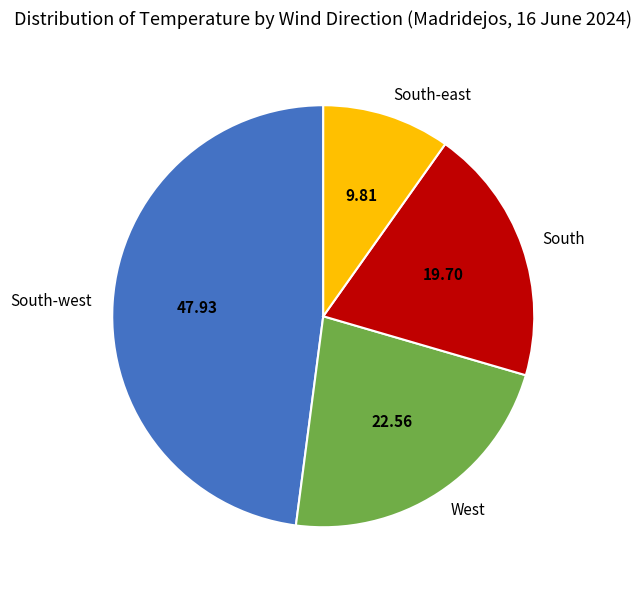

Count the number of slices in the pie.

4